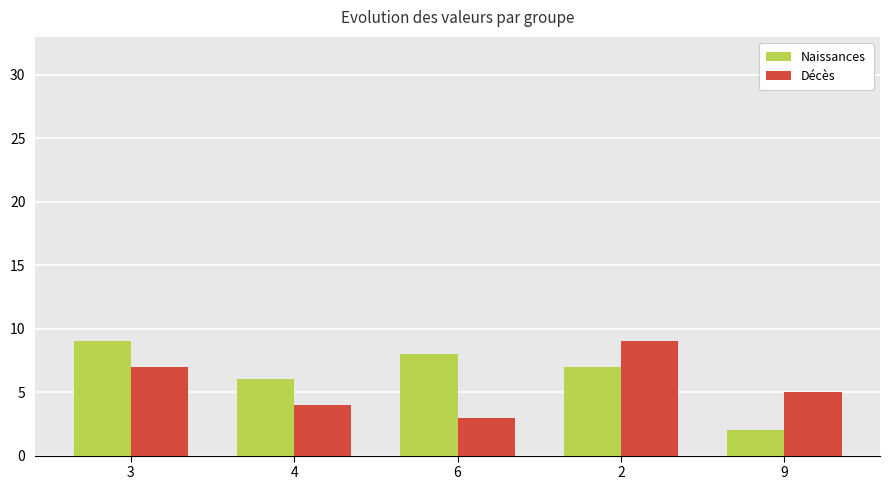

How many Naissances values are between 6 and 8?

3